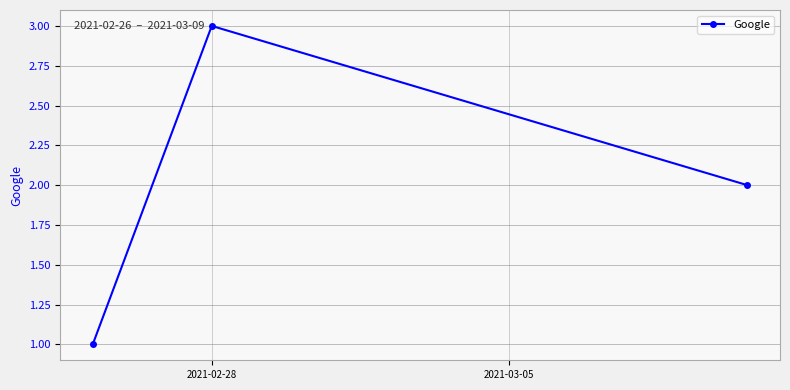

Reading left to right, what are all the values shown in this chart?

1	3	2